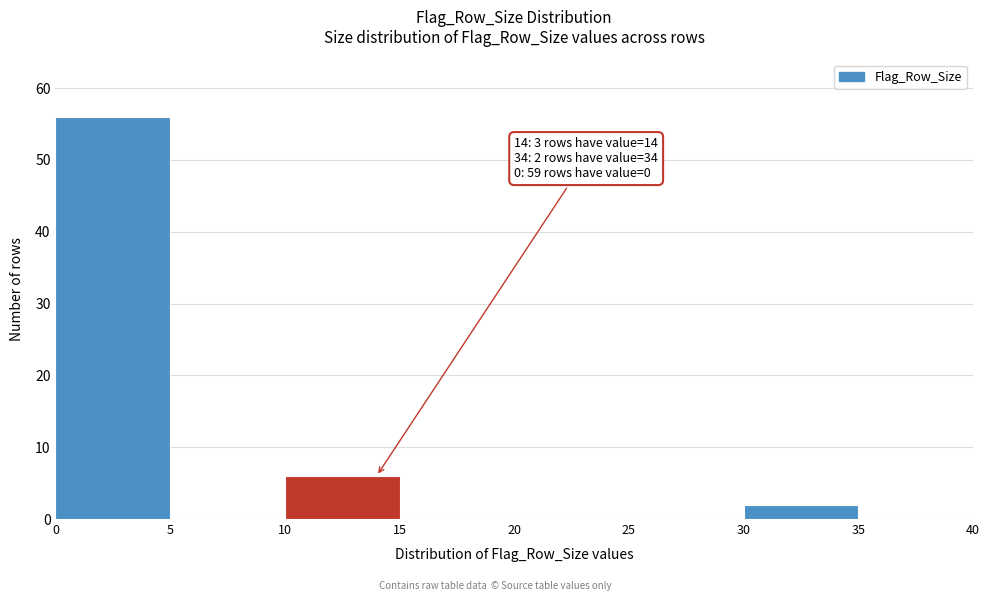

Over which range of the x-axis is the bar tallest?

0 to 5